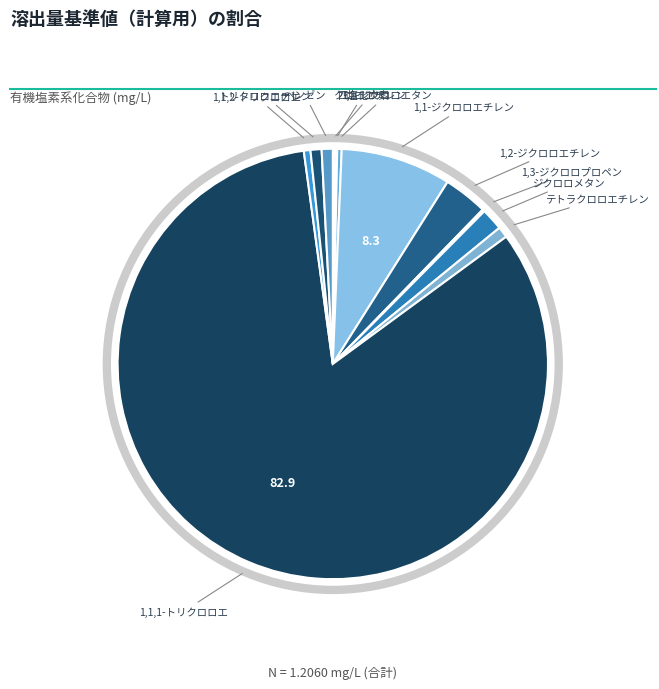

Rank the categories by value from highest to lowest.

1,1,1-トリクロロエタン, 1,1-ジクロロエチレン, 1,2-ジクロロエチレン, ジクロロメタン, テトラクロロエチレン, トリクロロエチレン, ベンゼン, 1,1,2-トリクロロエタン, 1,2-ジクロロエタン, クロロエチレン, 四塩化炭素, 1,3-ジクロロプロペン